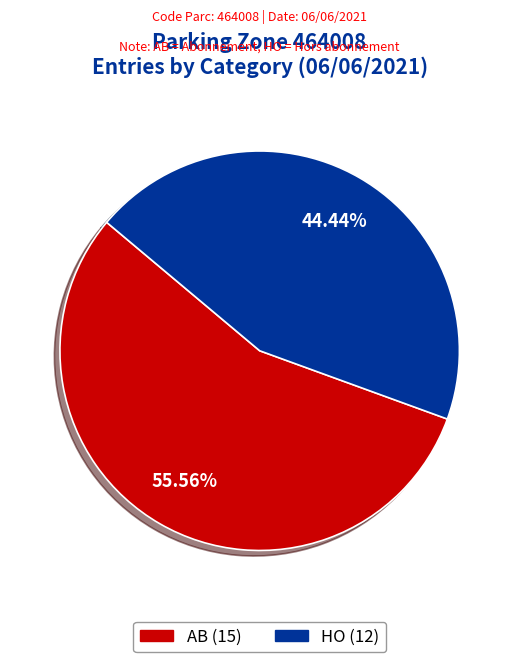

What is the majority slice?

AB